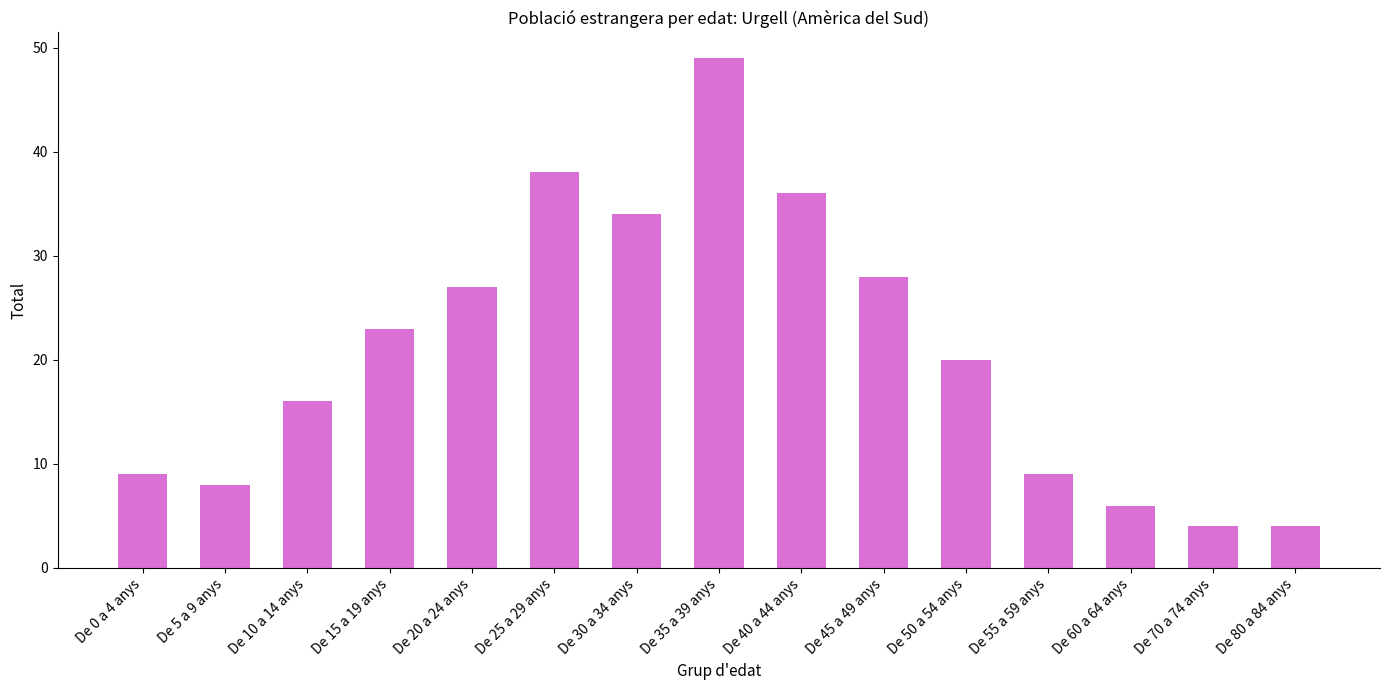

At which label does the data first exceed 20?

De 15 a 19 anys